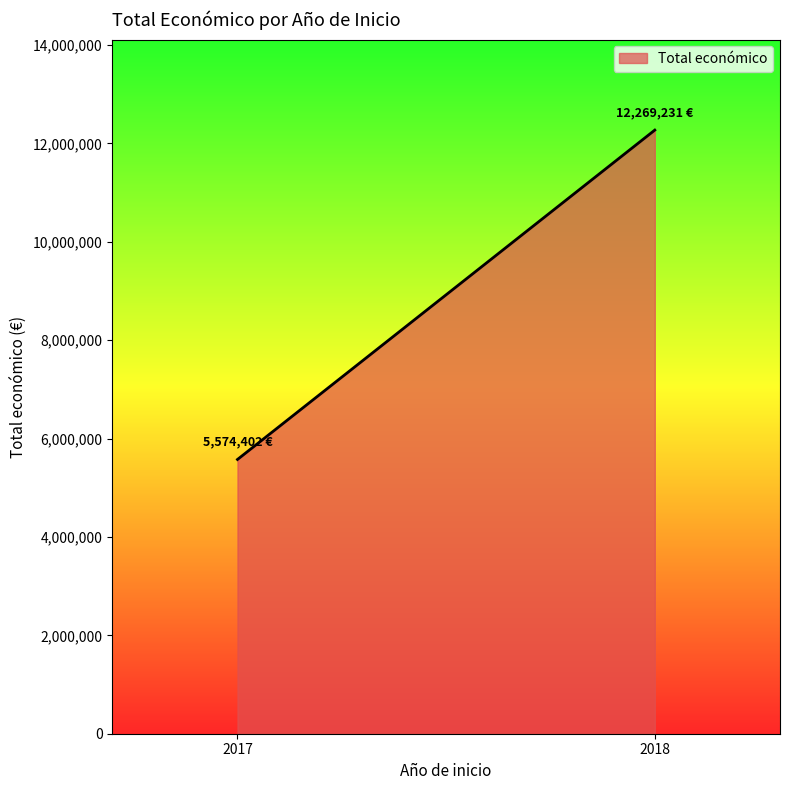

Count the number of categories in the chart.

2